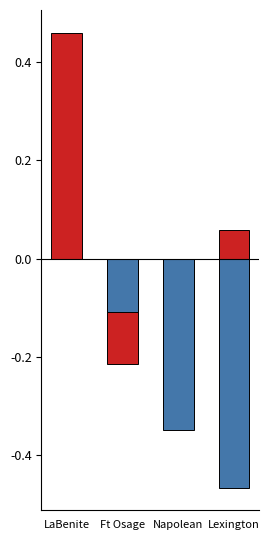

Reading right to left, transcribe all the data shown in this chart.

wp_frac: Lexington=0.1	Napolean=-0.3	Ft Osage=-0.2	LaBenite=0.5
percentComplete: Lexington=-0.5	Napolean=-0.3	Ft Osage=-0.1	LaBenite=0.0